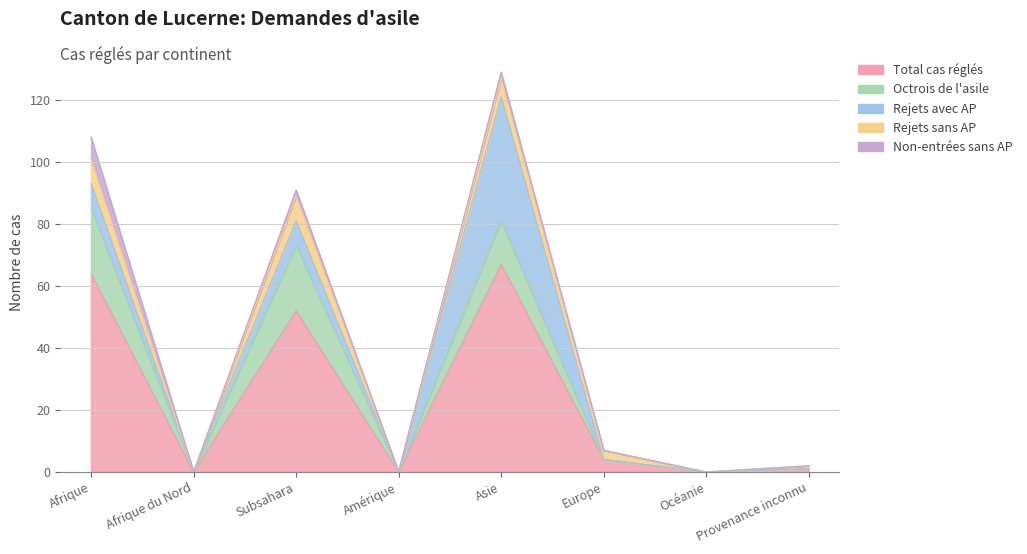

Is the value of Total cas réglés at Asie greater than the value of Rejets sans AP at Europe?

Yes